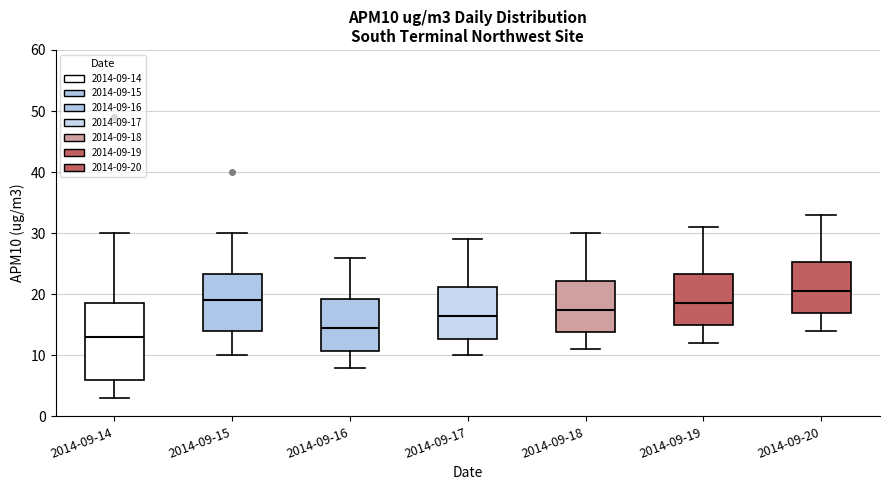

Where does the upper whisker of the box for 2014-09-17 end on the y-axis? The values are not printed on the chart, so give them approximately, as read against the axis.

29